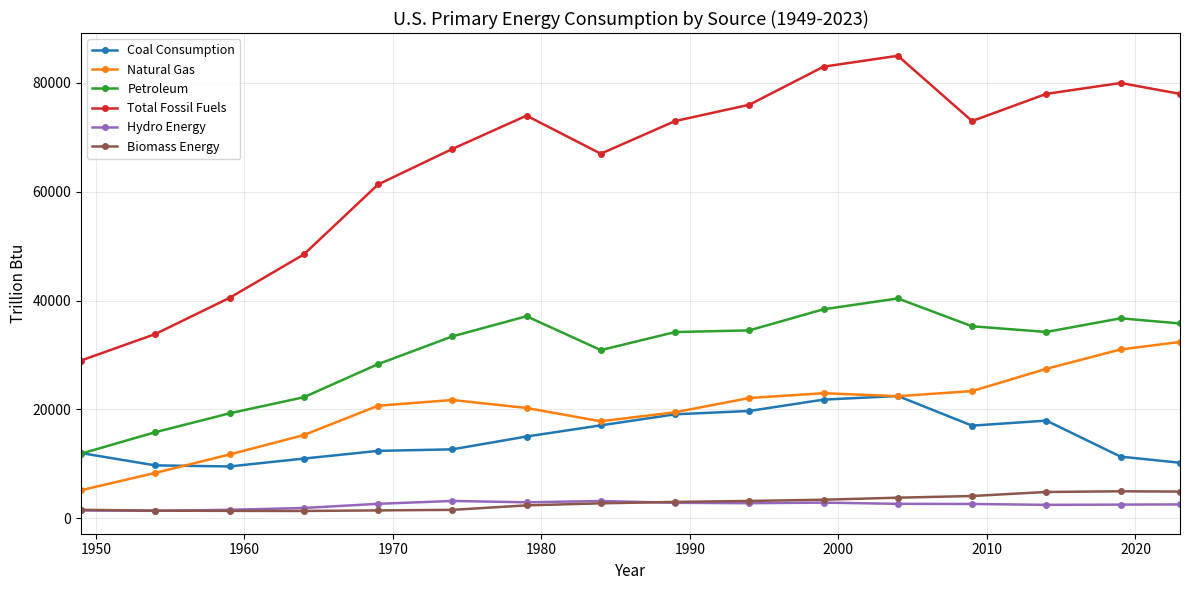

True or false: Biomass Energy and Natural Gas intersect in this chart.

False